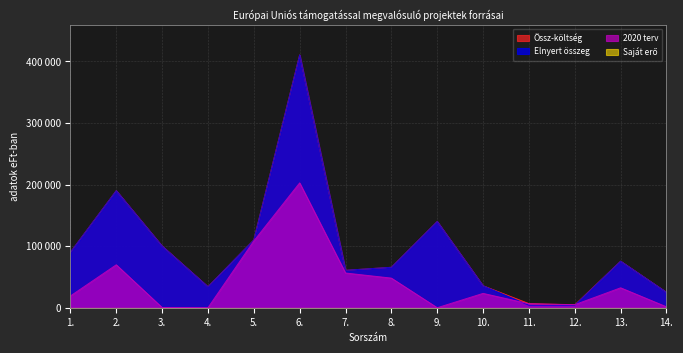

Does the chart have visible grid lines?

Yes